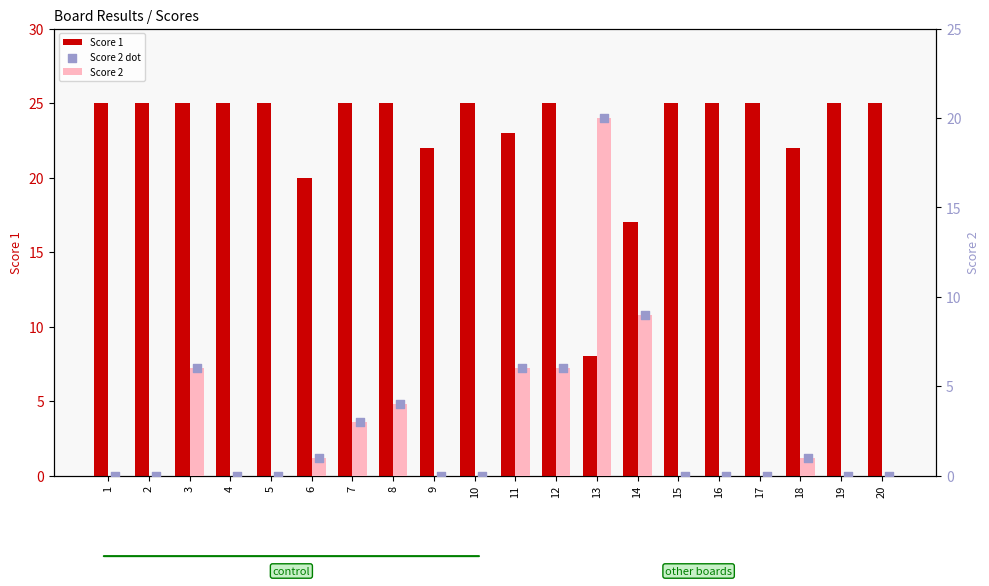

At how many categories does at least one series exceed 23?

14